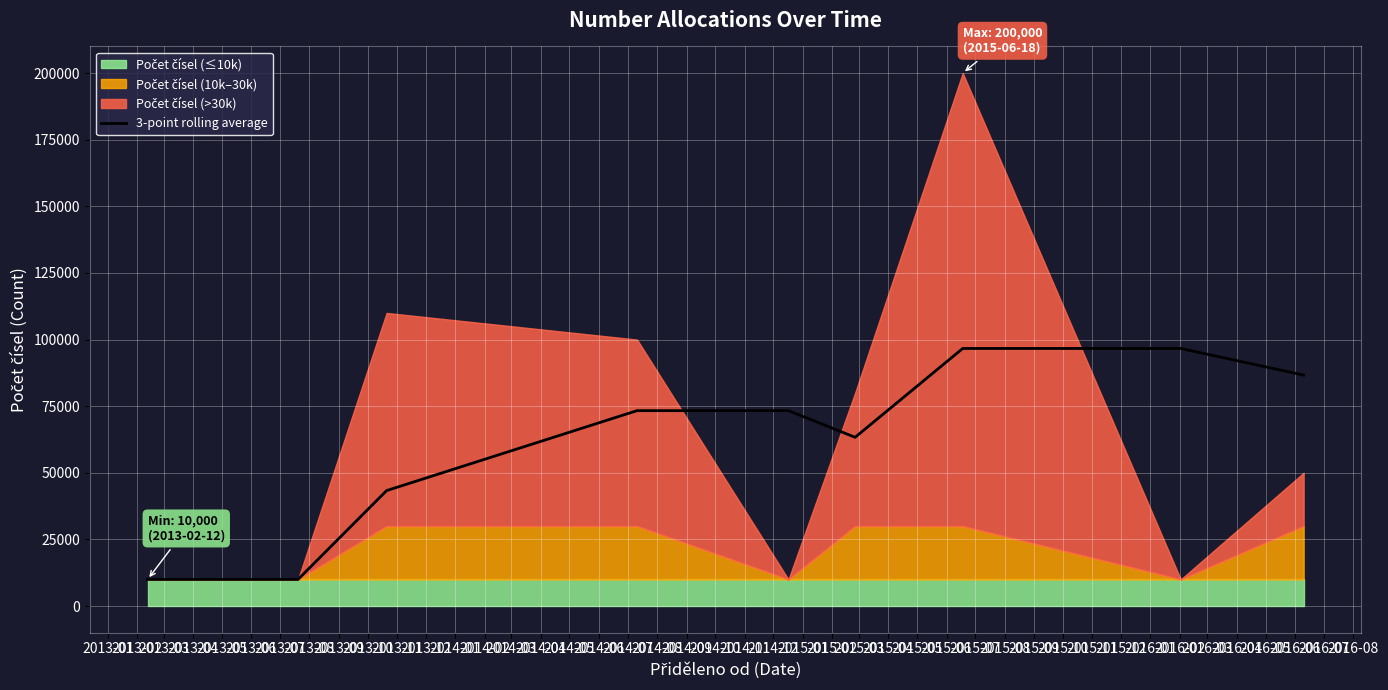

What is the highest value of the 3-point rolling average series?

96666.7